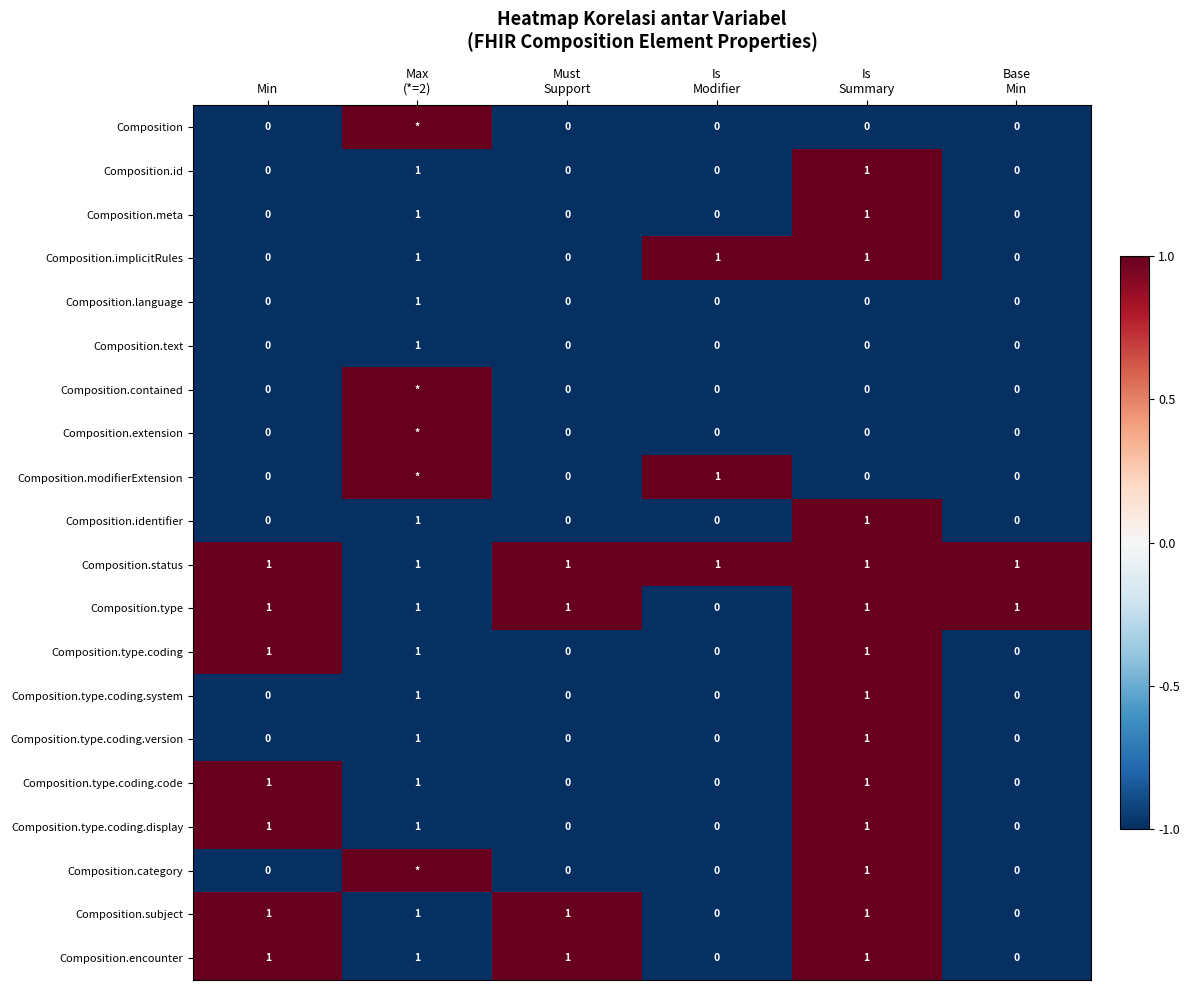

True or false: Composition.text has a value of 0 at Min.

True